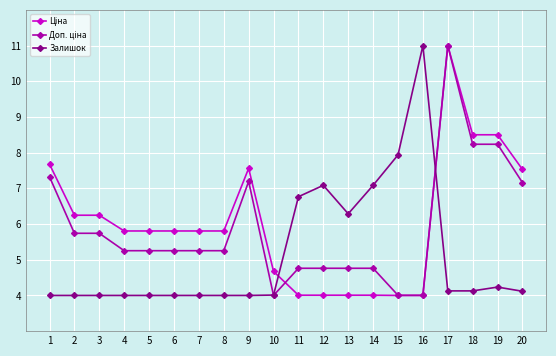

What is the value of the Залишок point at the 13th from the left?

6.3